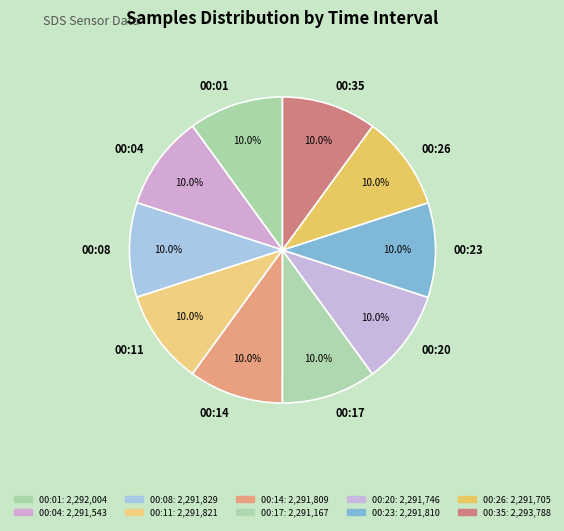

Does 00:35 account for over 50% of the chart?

No